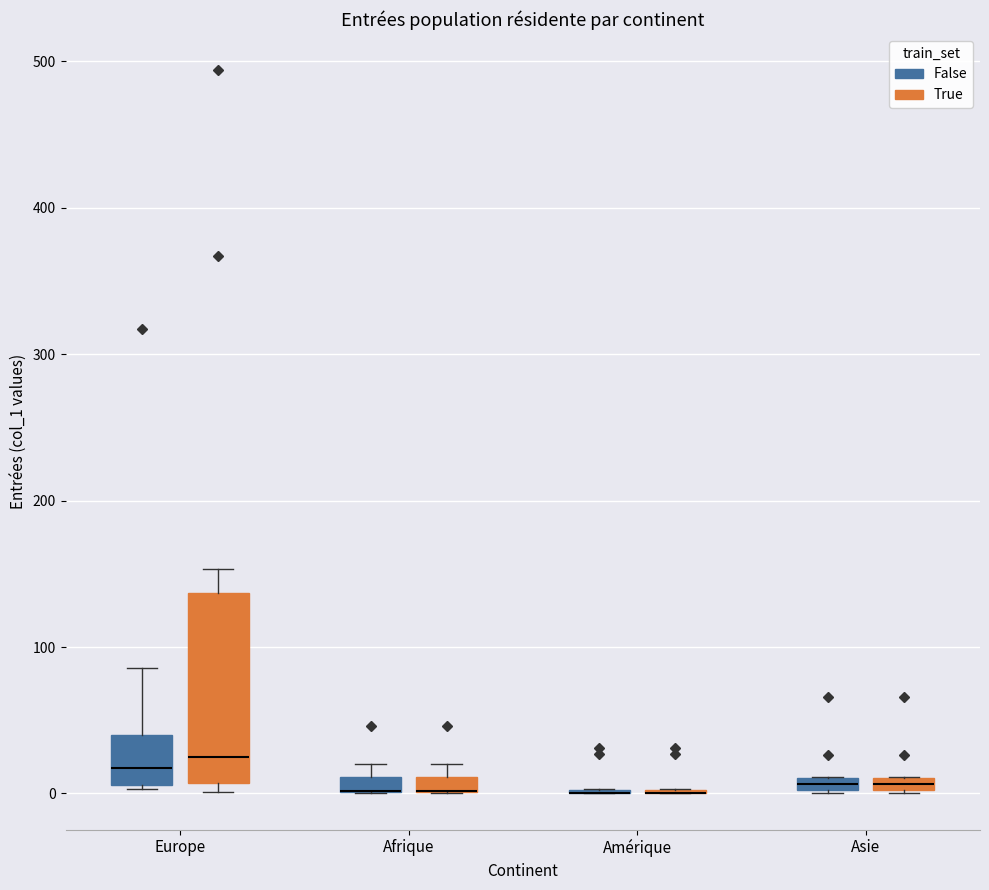

Where is the lower edge of the box for Afrique (True) on the y-axis? The values are not printed on the chart, so give them approximately, as read against the axis.

0